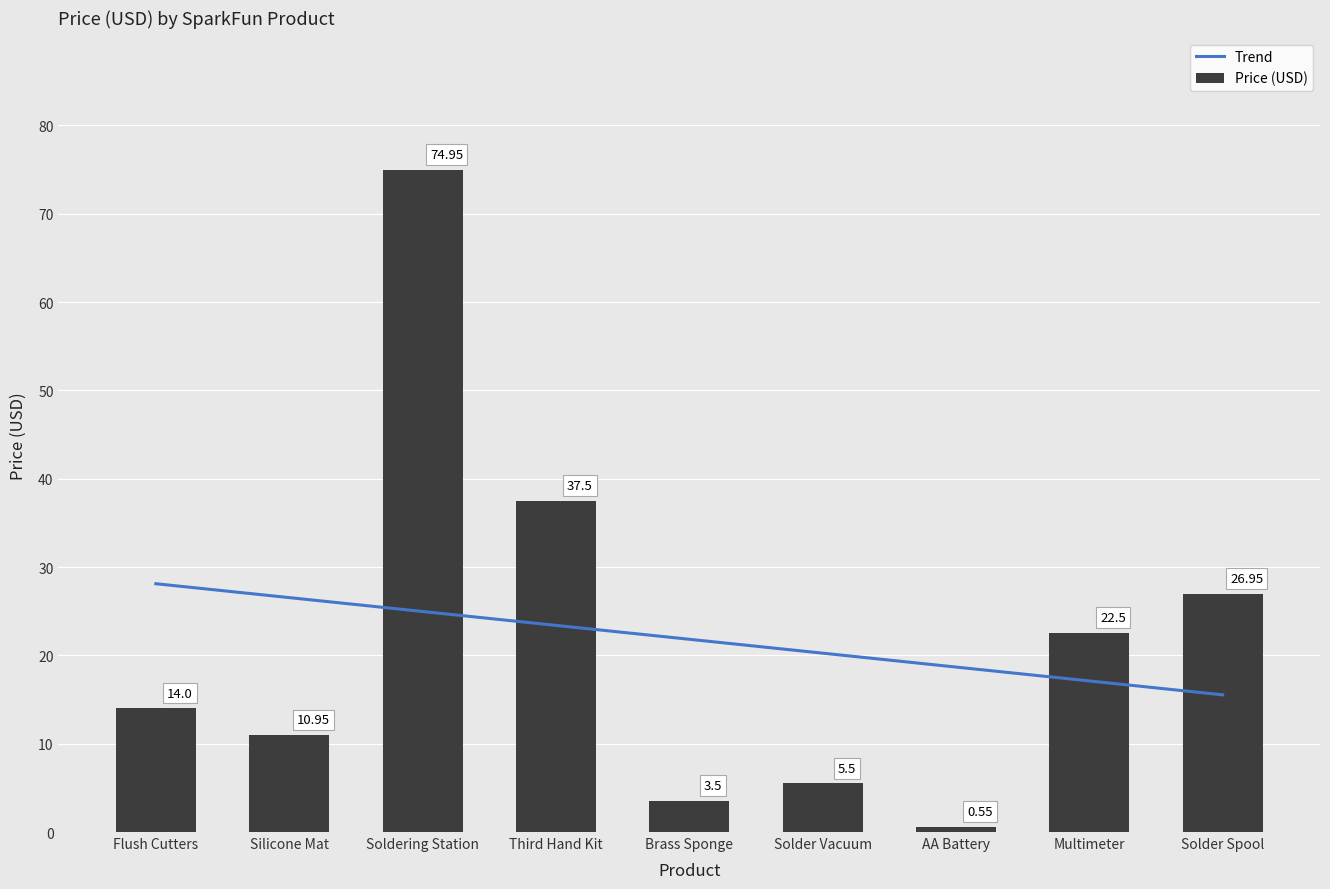

What is the sum of all Price (USD) values?

196.4